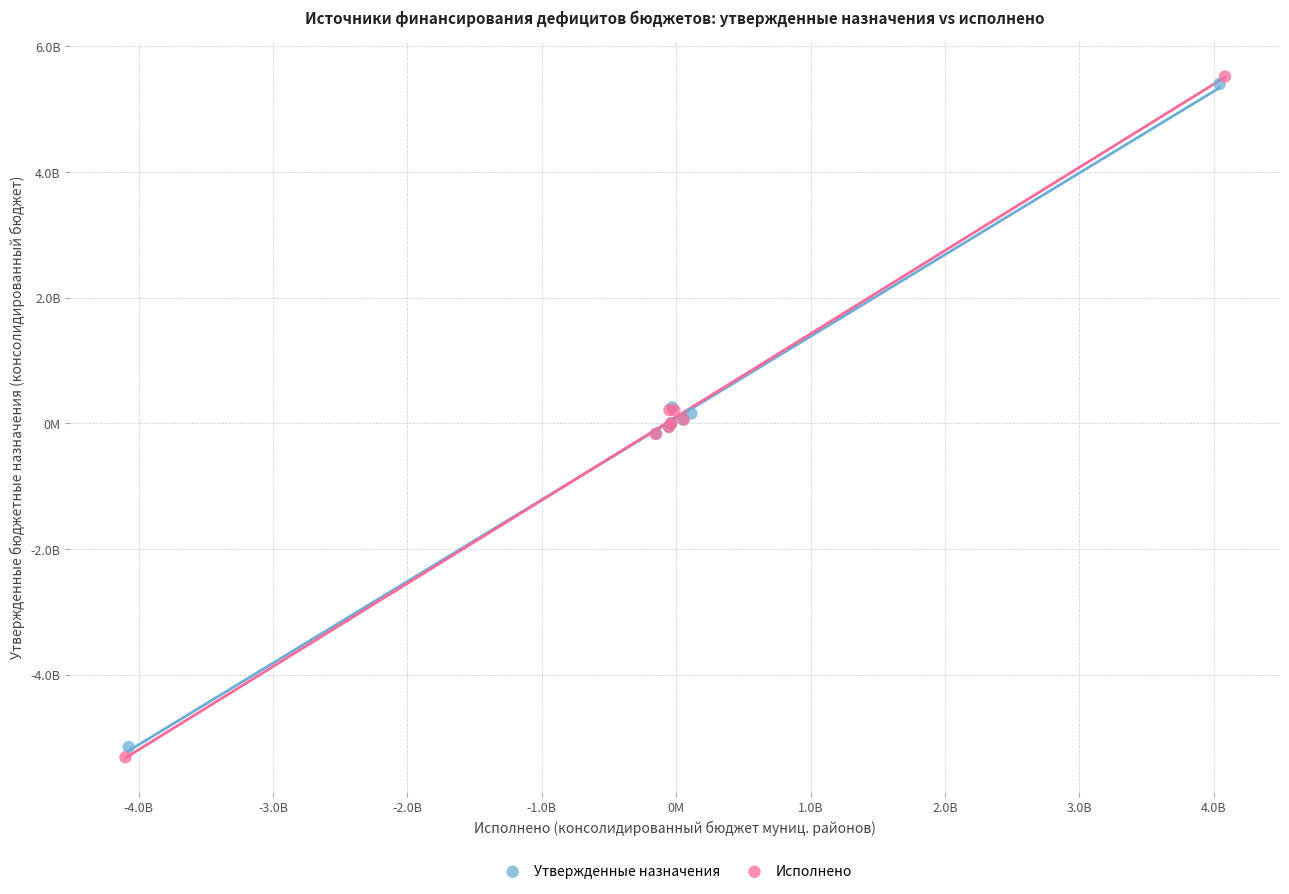

Which series reaches the minimum Y coordinate?

Исполнено